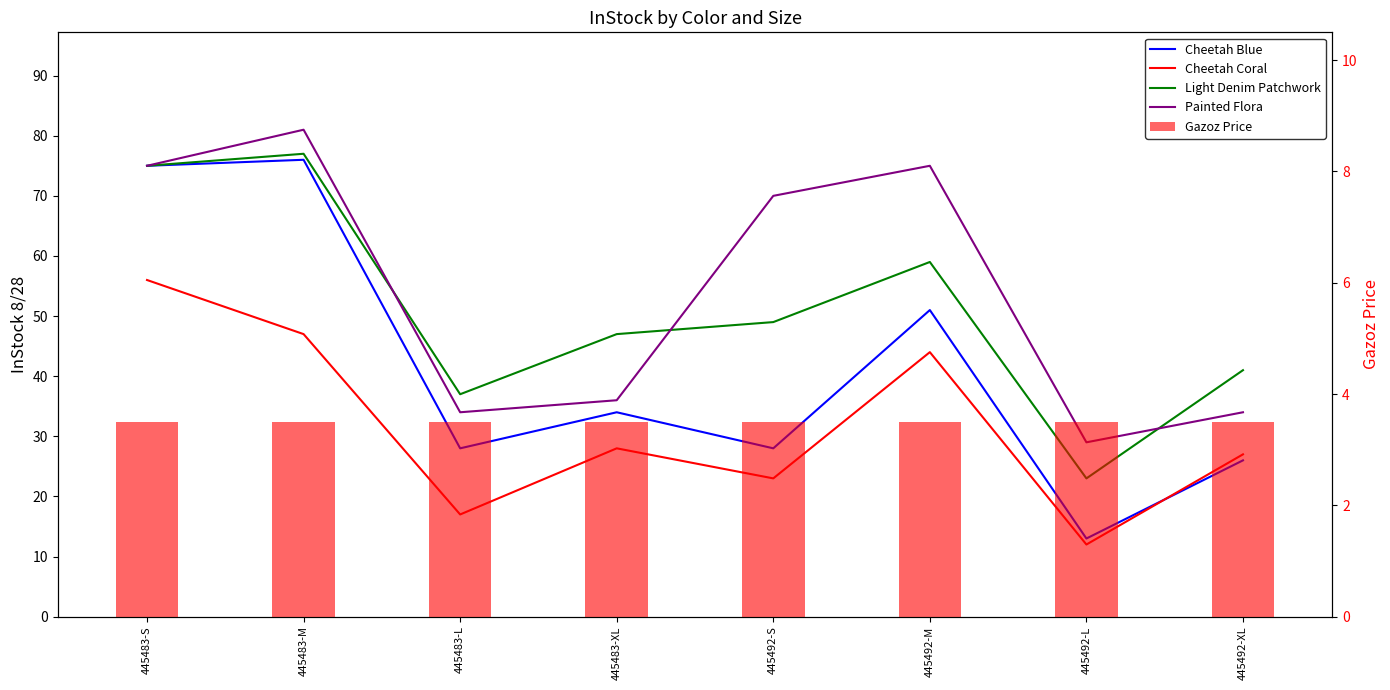

The value of Cheetah Blue at 445483-XL is 60.1. True or false?

False